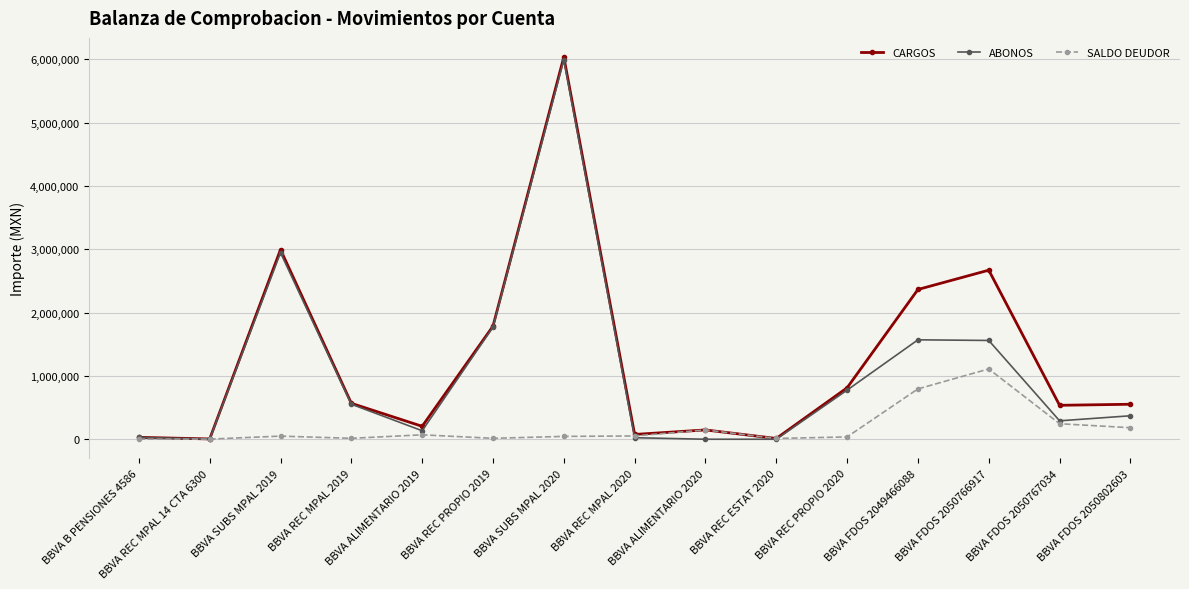

Which series has the largest range (max minus min)?

CARGOS